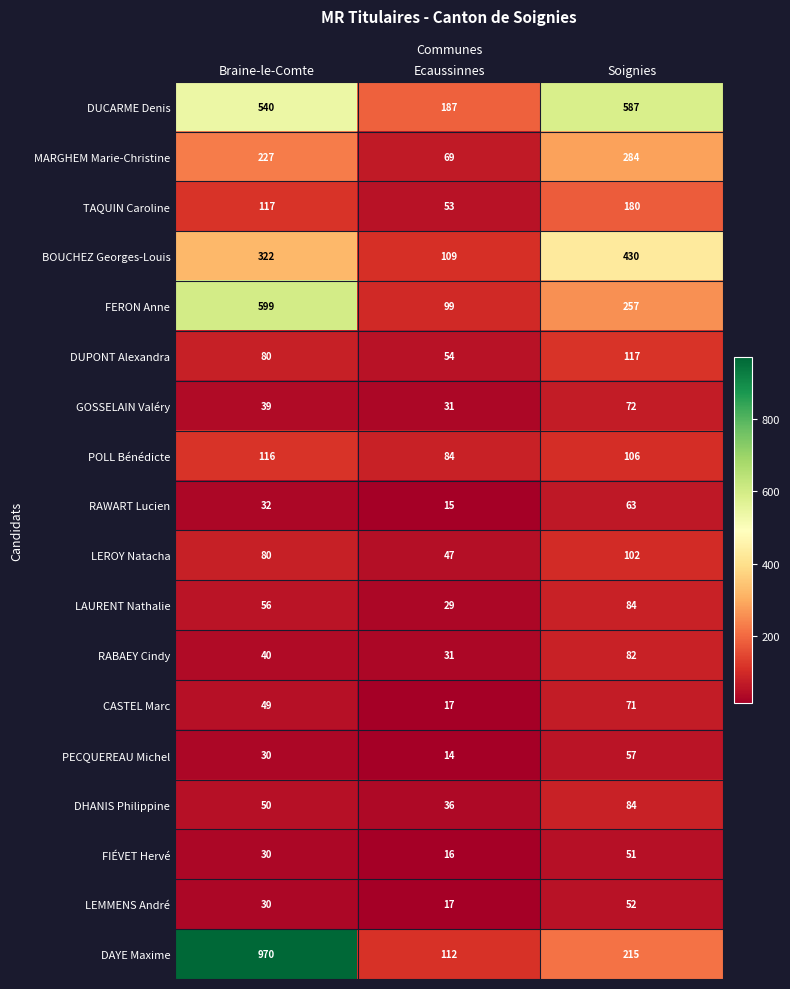

At which category is the sum across all series the highest?

Braine-le-Comte